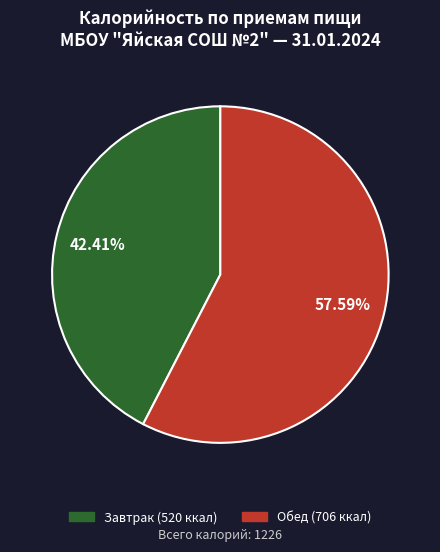

Is there a majority slice in this chart?

Yes